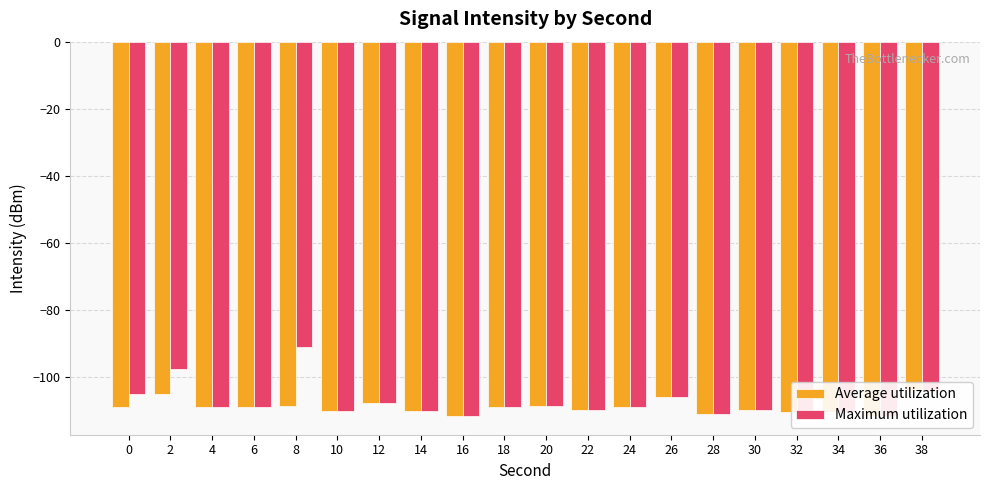

At which category does the chart reach its peak across all series?

8